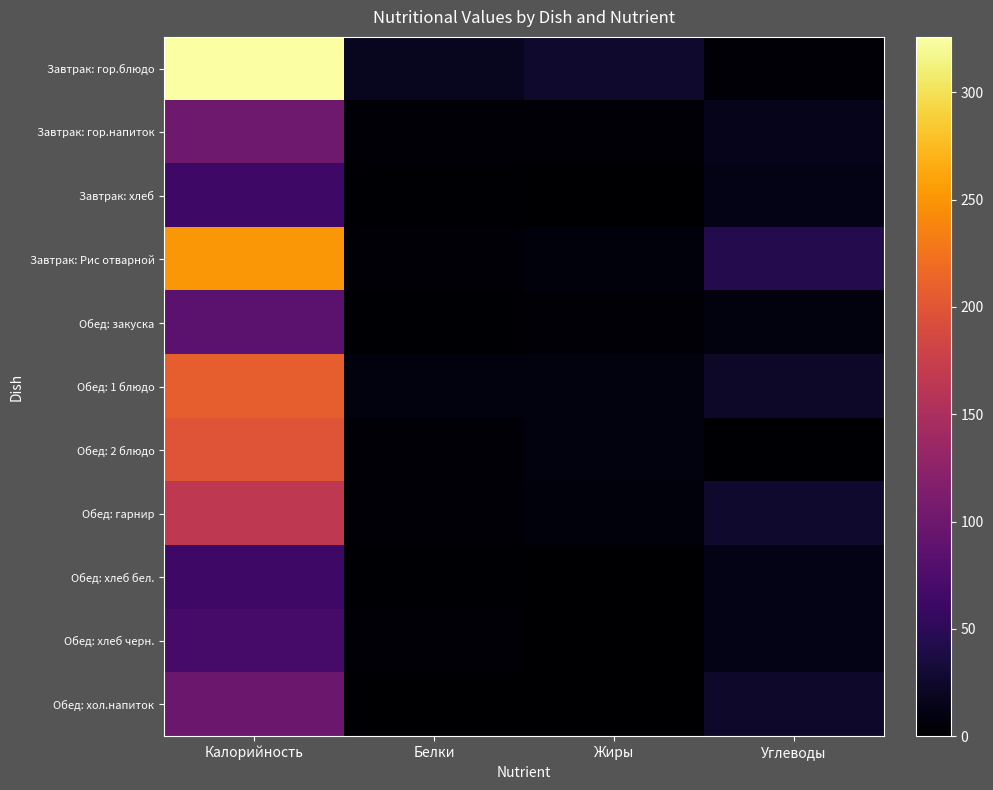

Reading left to right, what are all the values shown in this chart?

Завтрак: гор.блюдо: Калорийность=325.8	Белки=18.5	Жиры=25.9	Углеводы=4.8
Завтрак: гор.напиток: Калорийность=100.6	Белки=3.2	Жиры=2.7	Углеводы=15.9
Завтрак: хлеб: Калорийность=62.5	Белки=2.0	Жиры=0.2	Углеводы=13.1
Завтрак: Рис отварной: Калорийность=251.8	Белки=4.4	Жиры=6.4	Углеводы=44.0
Обед: закуска: Калорийность=85.7	Белки=1.4	Жиры=5.1	Углеводы=8.6
Обед: 1 блюдо: Калорийность=208.4	Белки=8.7	Жиры=8.8	Углеводы=23.7
Обед: 2 блюдо: Калорийность=198.7	Белки=4.0	Жиры=8.5	Углеводы=2.1
Обед: гарнир: Калорийность=165.5	Белки=3.3	Жиры=7.1	Углеводы=26.6
Обед: хлеб бел.: Калорийность=62.5	Белки=2.0	Жиры=0.2	Углеводы=13.1
Обед: хлеб черн.: Калорийность=69.6	Белки=2.6	Жиры=0.5	Углеводы=13.7
Обед: хол.напиток: Калорийность=98.6	Белки=0.2	Жиры=0.0	Углеводы=24.4